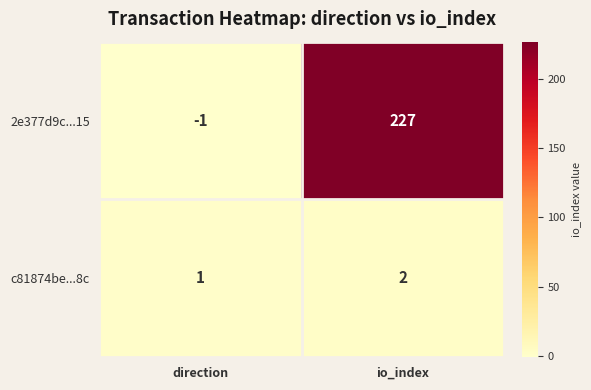

At how many categories does at least one series exceed 38?

1